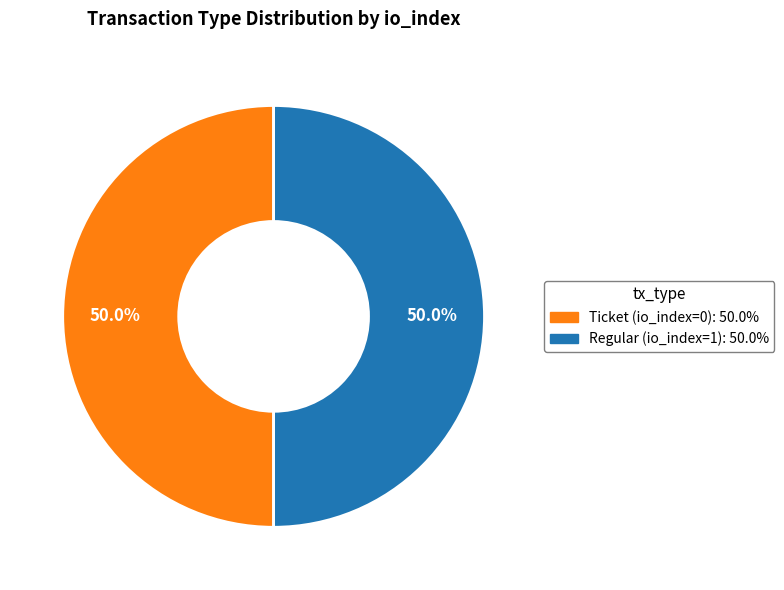

To the nearest percent, what is the combined percentage of Ticket and Regular?

100%